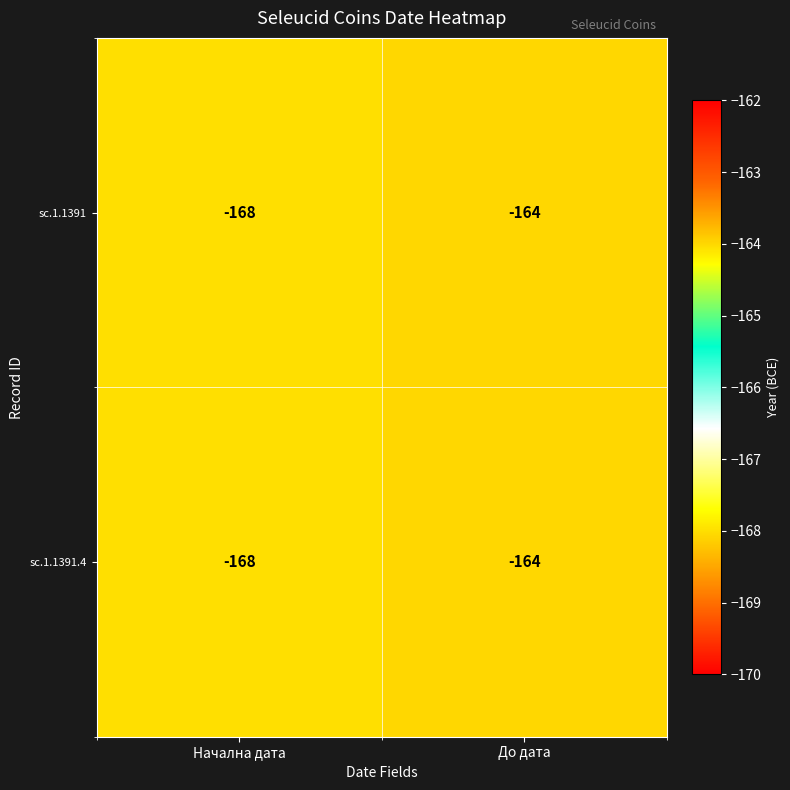

At which category is the sum across all series the highest?

До дата